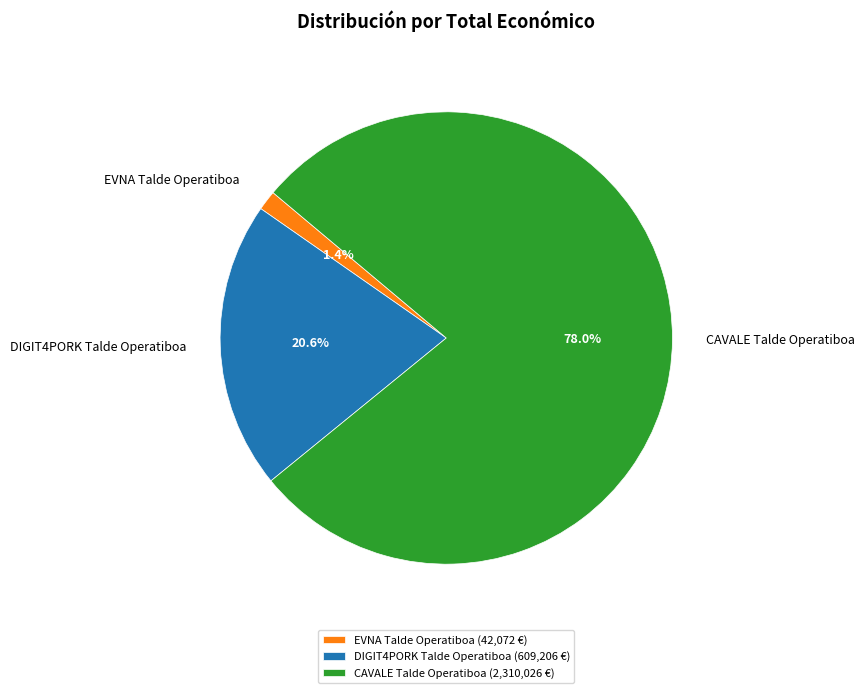

What is the smallest slice in the pie chart?

EVNA Talde Operatiboa